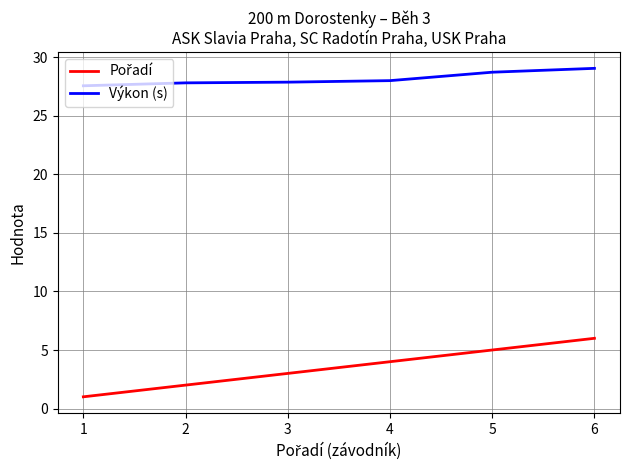

What is the minimum value for Výkon (s)?

27.6